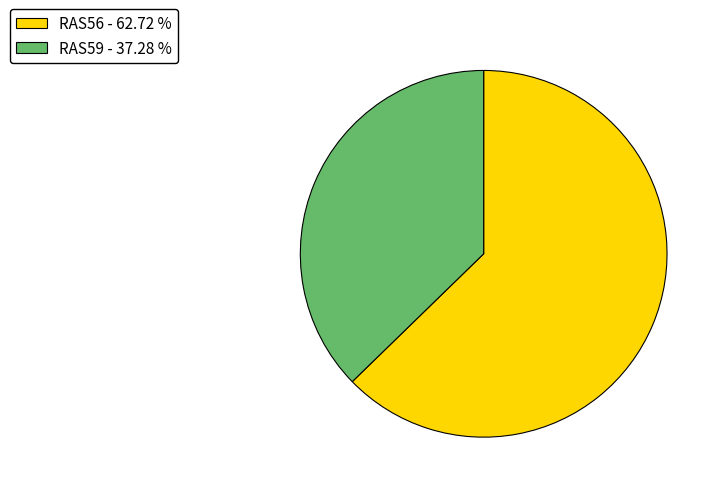

The RAS59 slice represents 31% of the pie. True or false?

False